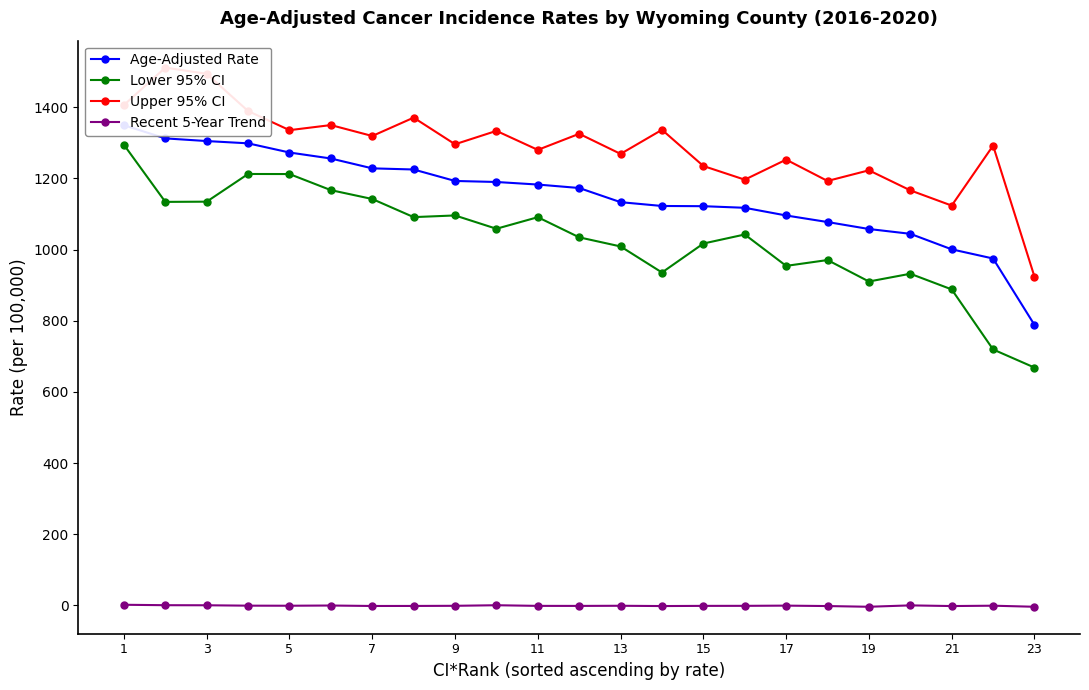

What is the average value of the Lower 95% CI series?

1030.9